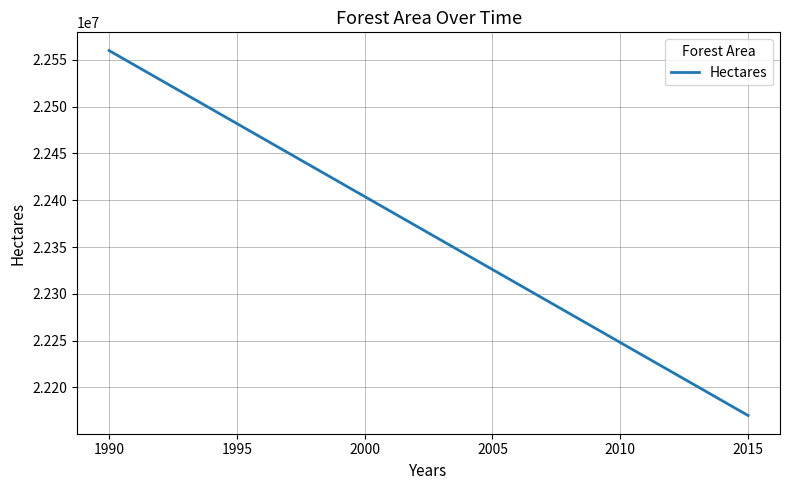

What is the smallest value displayed?

22170000